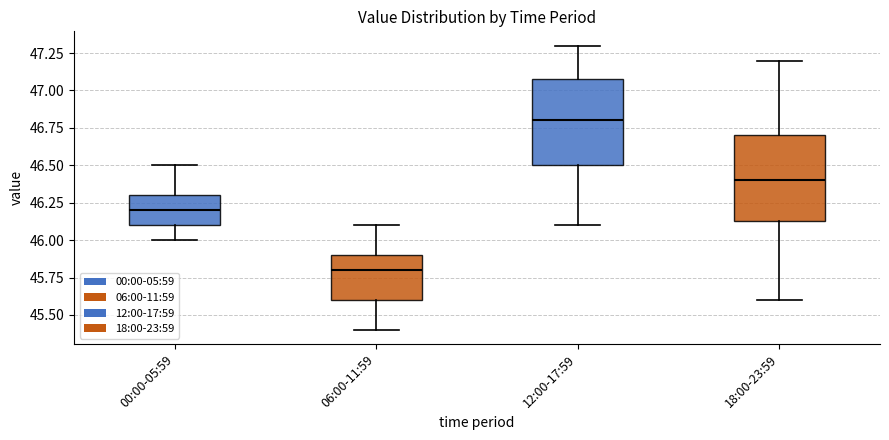

Reading left to right, read every box against the y-axis: the position of its median line, the range the box covers, and the ends of its whiskers. The values are not printed on the chart, so give them approximately, as read against the axis.

00:00-05:59: median 46.20, box 46.10 to 46.30, whiskers 46.00 to 46.50
06:00-11:59: median 45.80, box 45.60 to 45.90, whiskers 45.40 to 46.10
12:00-17:59: median 46.80, box 46.50 to 47.10, whiskers 46.10 to 47.30
18:00-23:59: median 46.40, box 46.15 to 46.70, whiskers 45.60 to 47.20